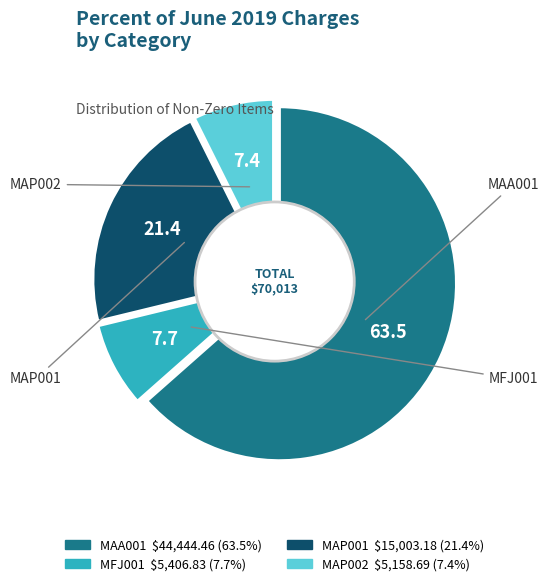

Which category accounts for the majority?

MAA001